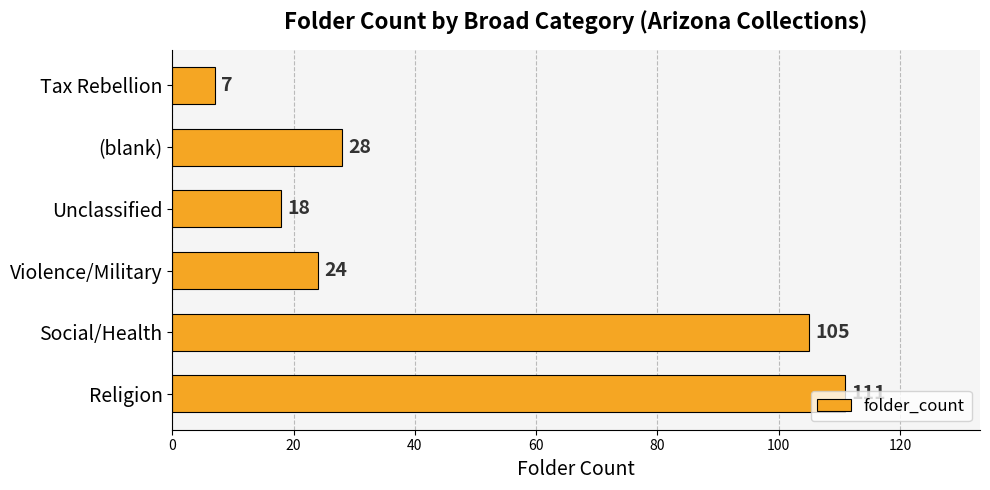

Which has a higher value, Unclassified or Tax Rebellion?

Unclassified